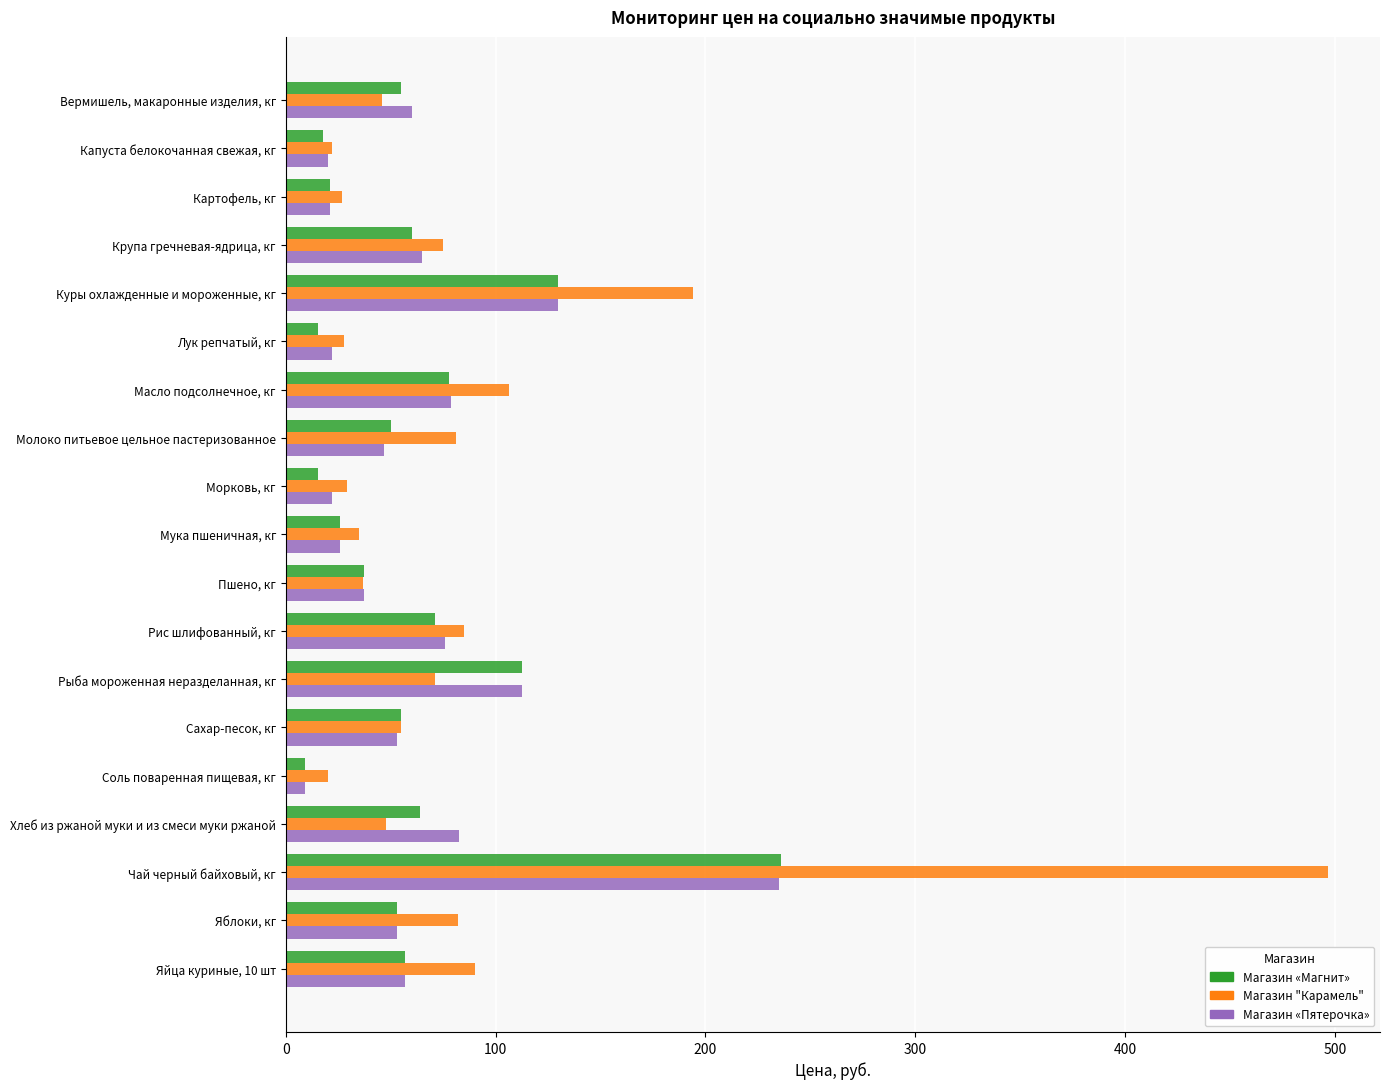

What is the difference between the maximum and second lowest values in the Магазин "Карамель" series?

474.7